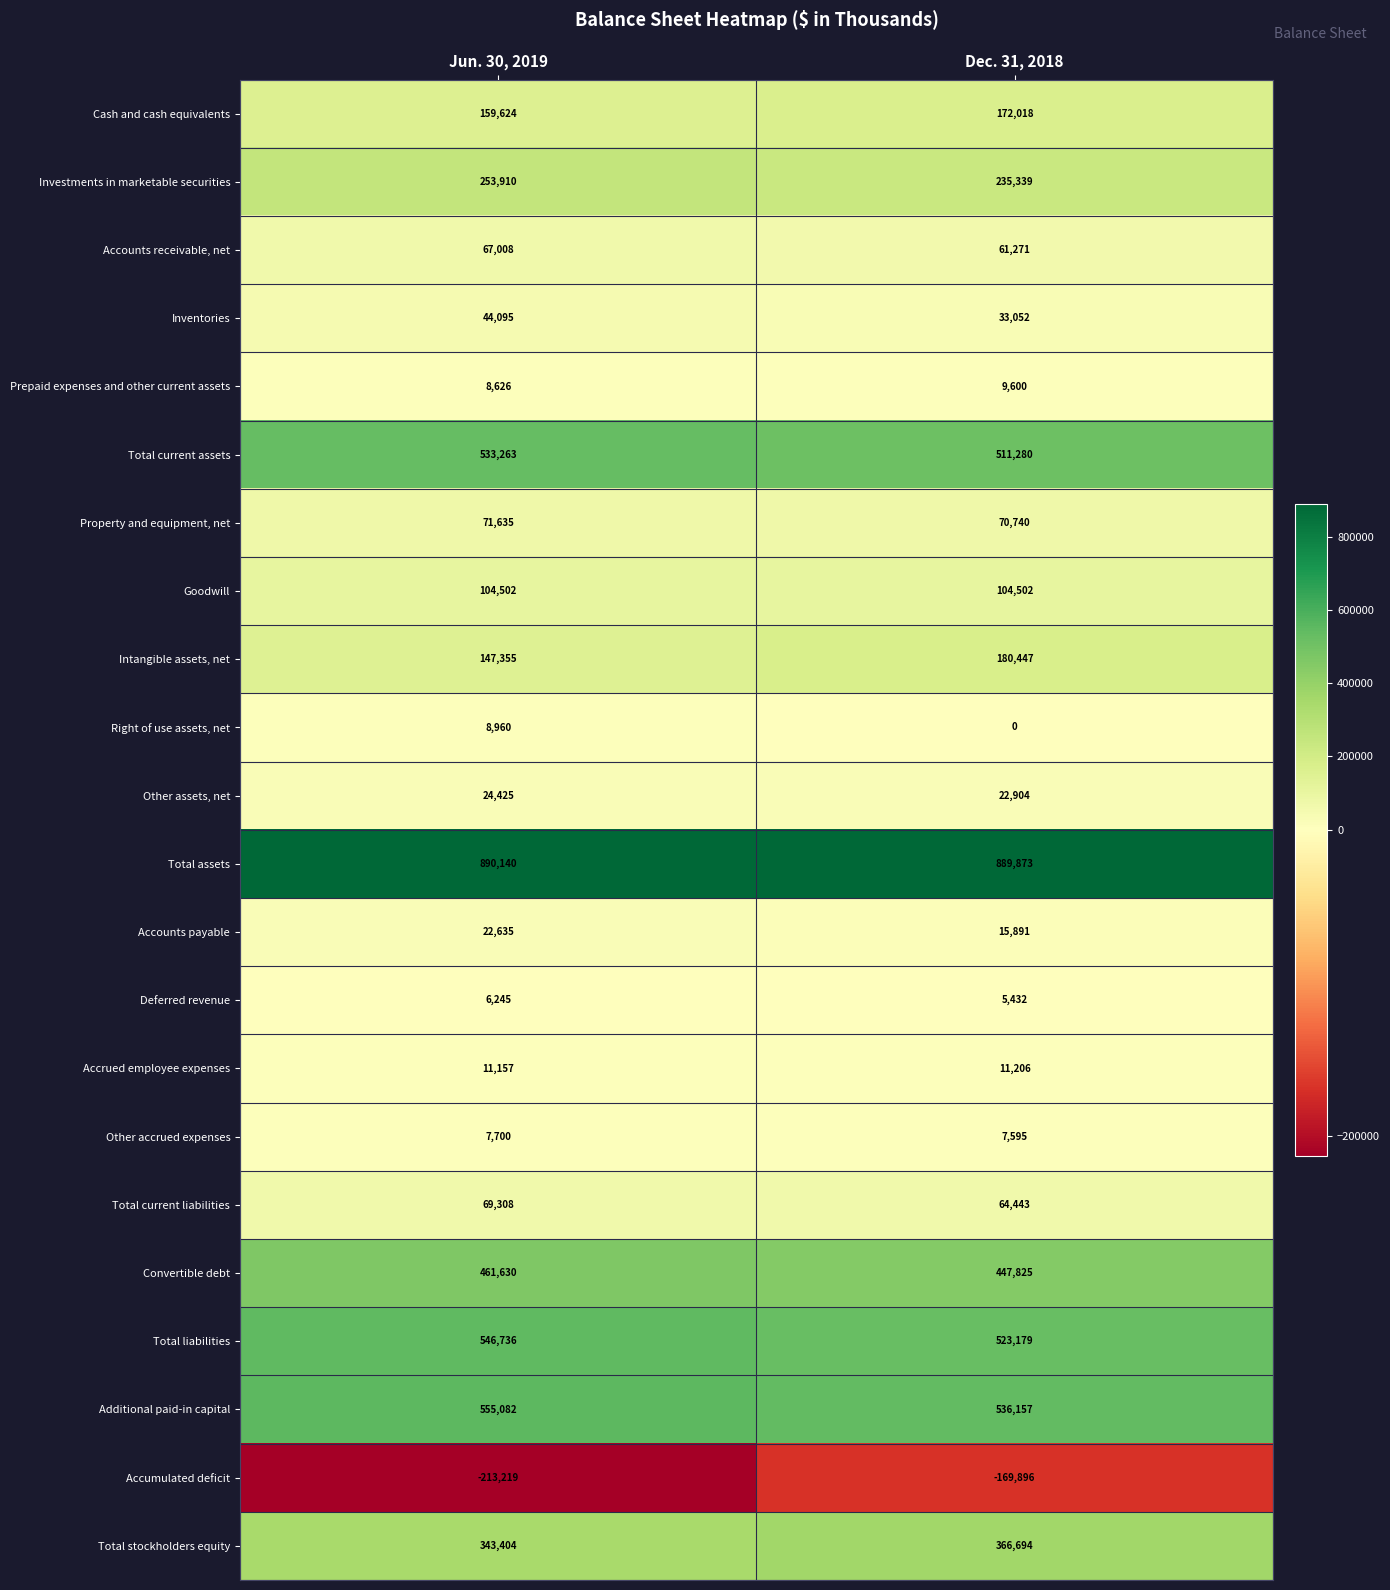

Where is Total liabilities nearest to the value 534957?

Dec. 31, 2018